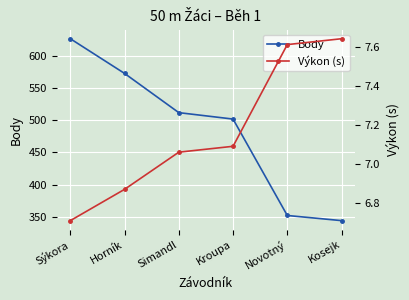

True or false: Výkon (s) and Body intersect in this chart.

False